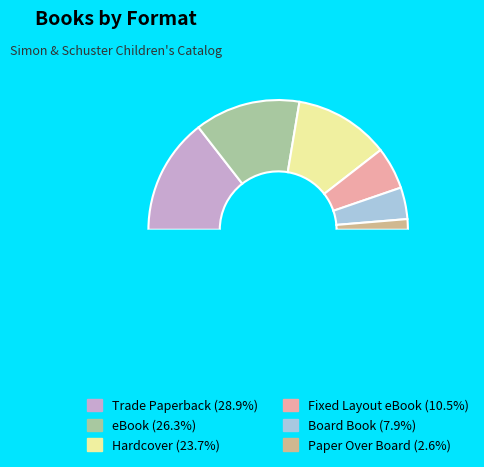

Is it true that eBook is 26% of the pie?

True